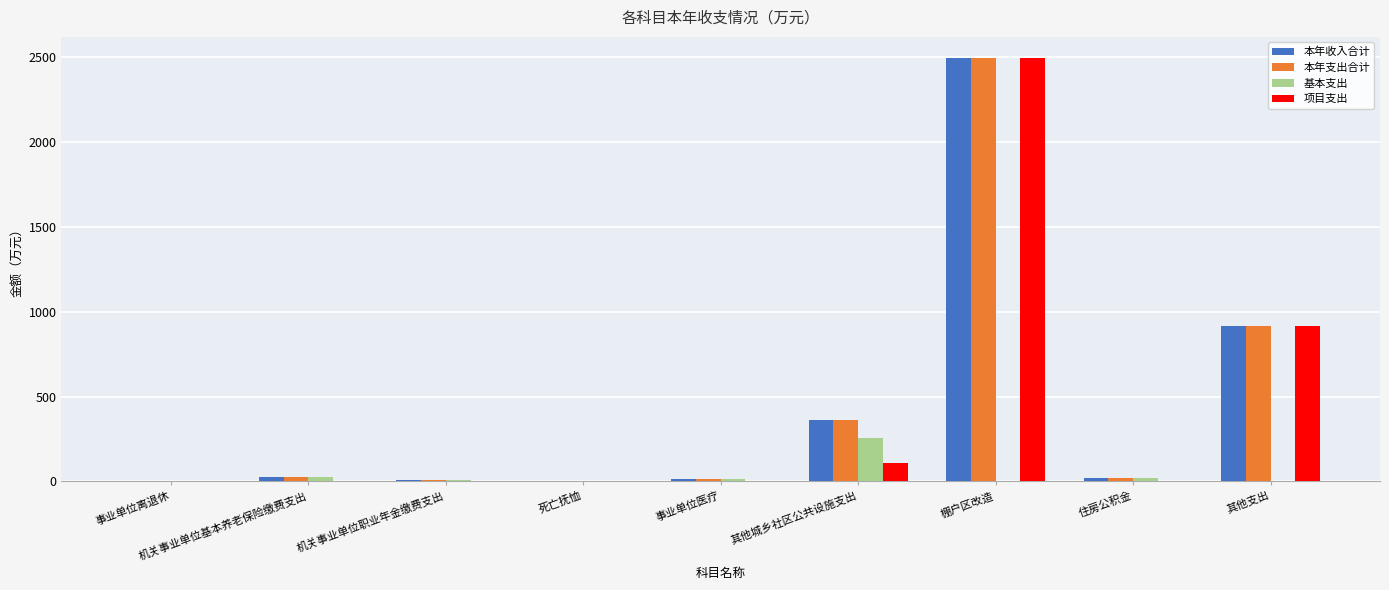

What is the highest value of the 基本支出 series?

253.0